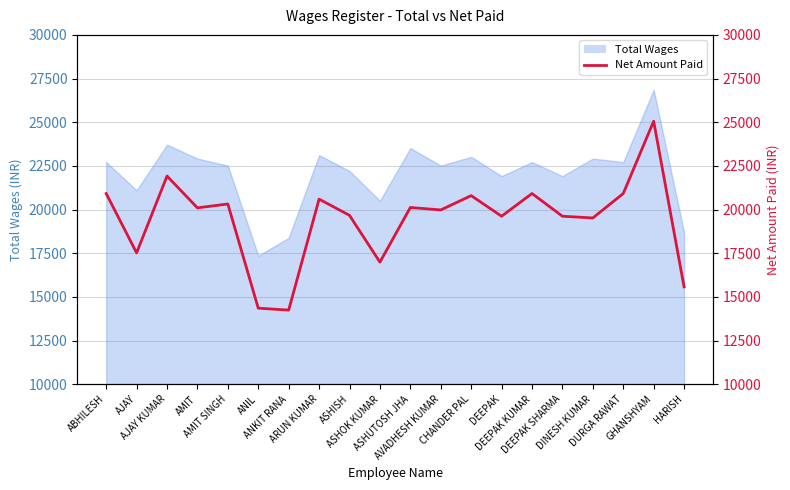

How many values are below 20097?

10